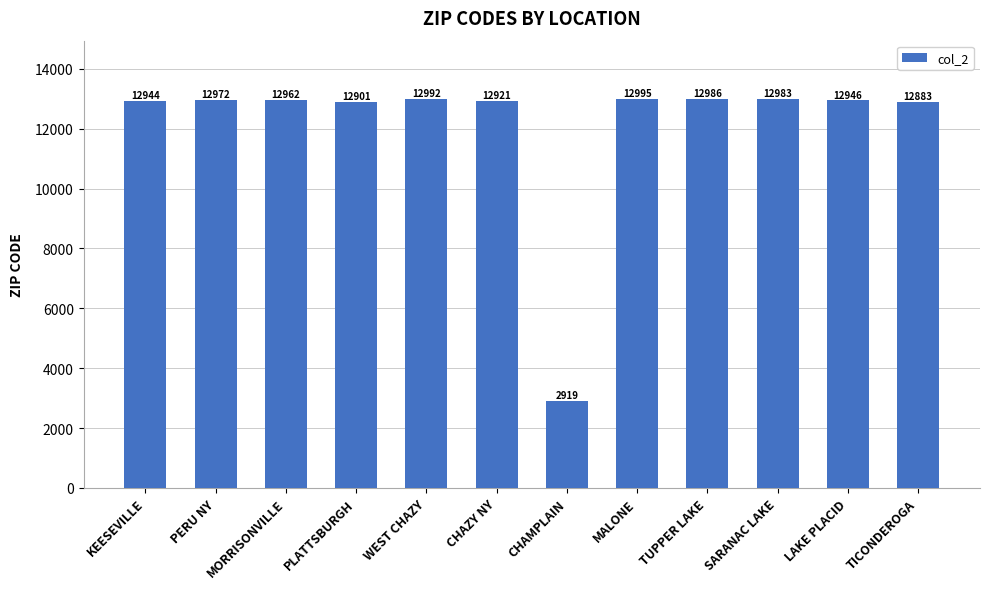

What is the ratio of the value at PERU NY to the value at KEESEVILLE?

1.0